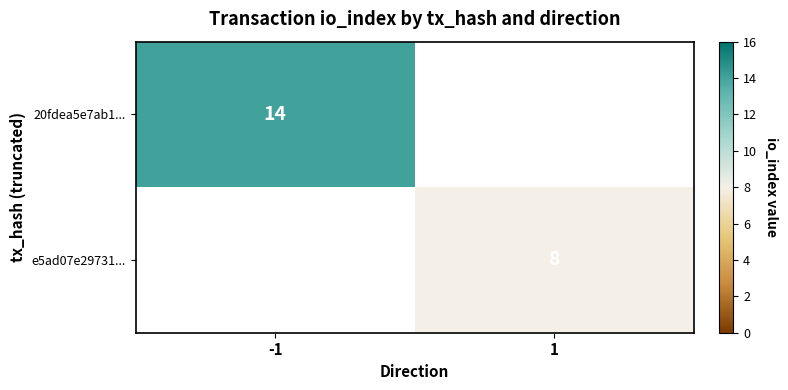

At how many categories does at least one series exceed 11?

1